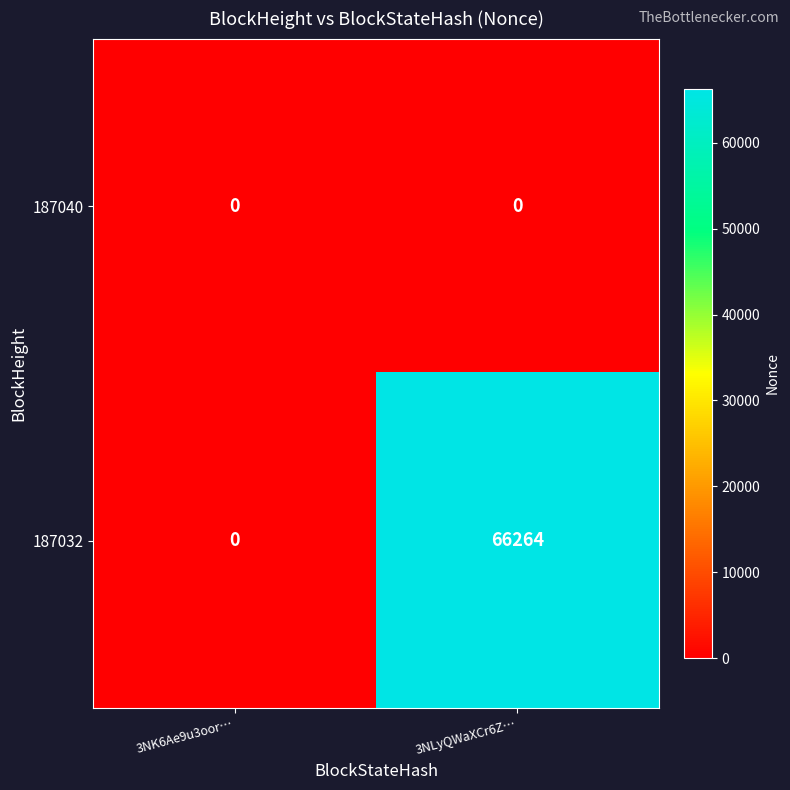

Reading left to right, list all the values displayed in this chart.

187040: 0	0
187032: 0	66264